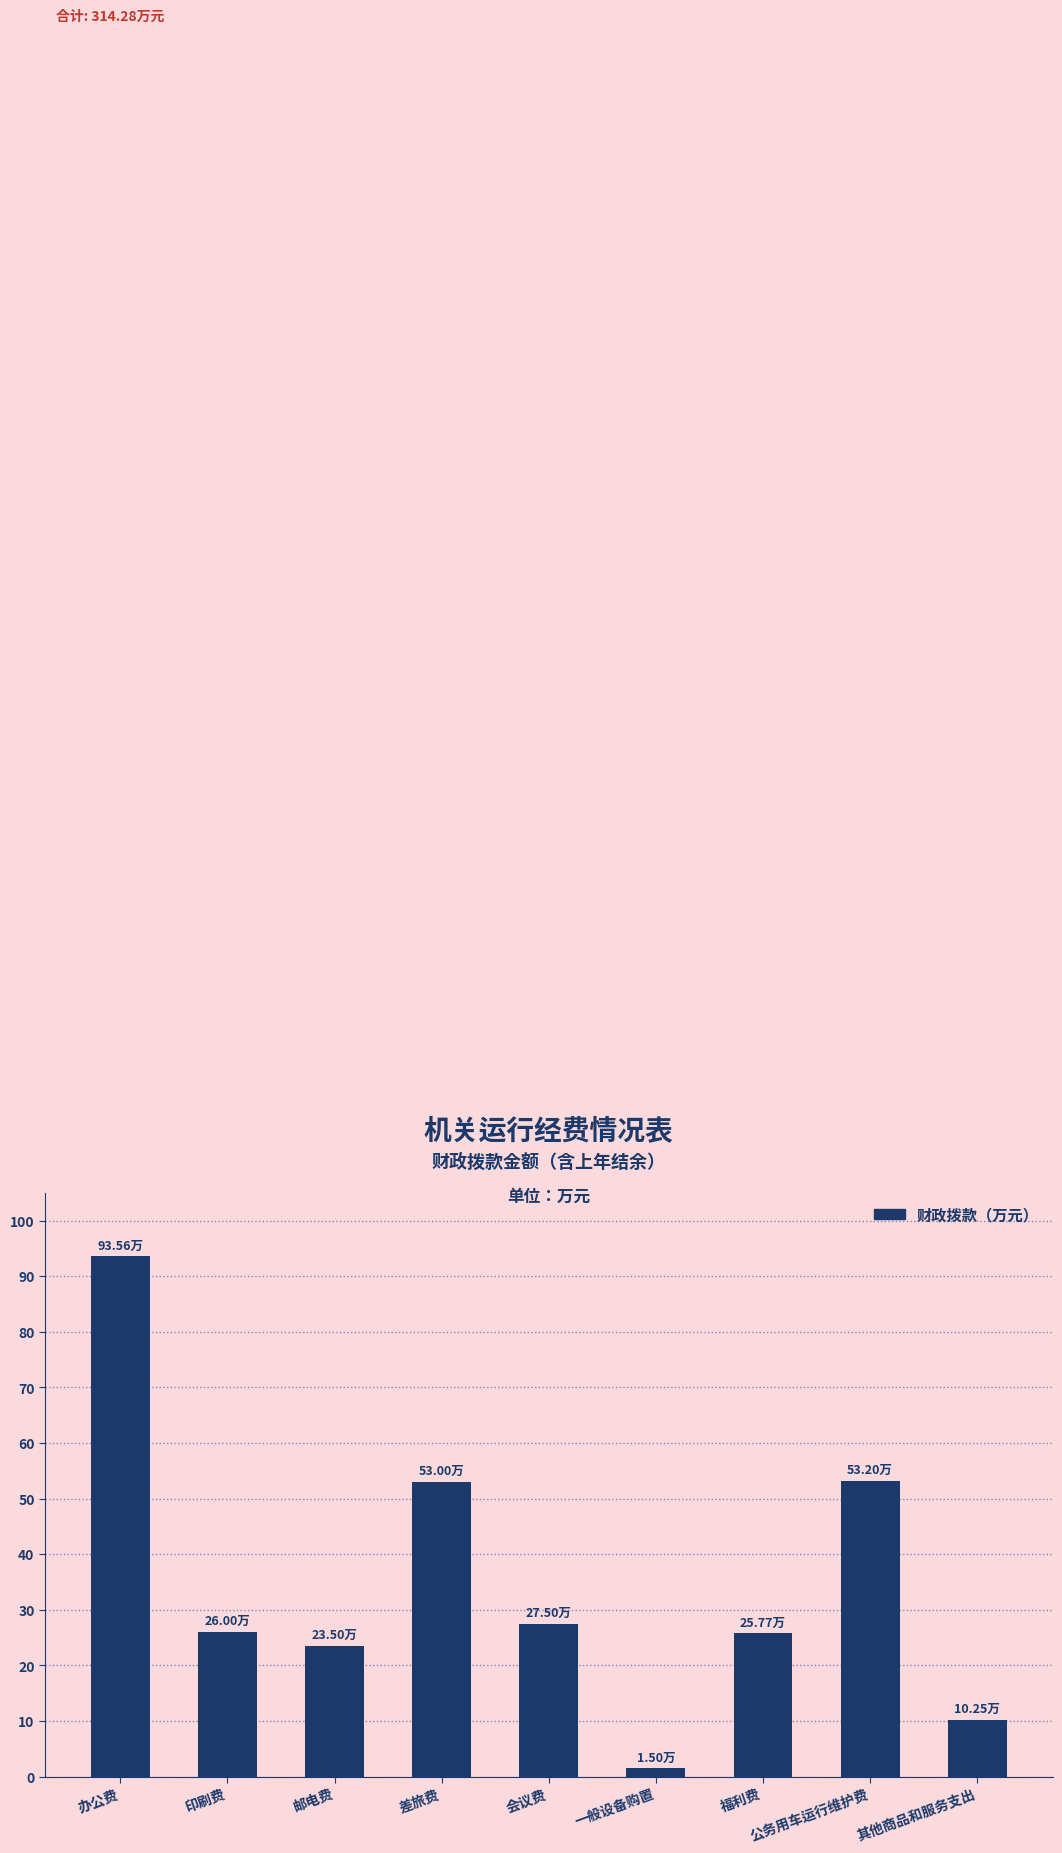

The chart shows a value of 75.3 at 公务用车运行维护费. True or false?

False